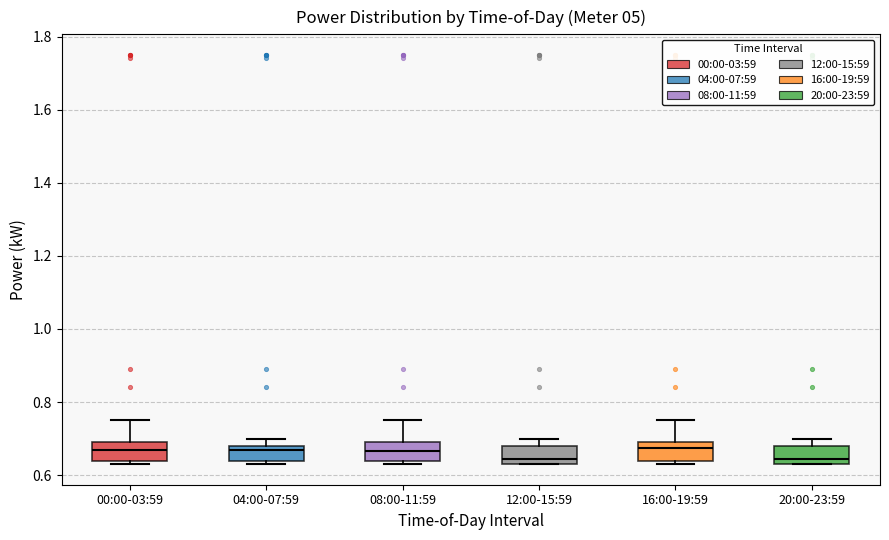

Reading left to right, read every box against the y-axis: the position of its median line, the range the box covers, and the ends of its whiskers. The values are not printed on the chart, so give them approximately, as read against the axis.

00:00-03:59: median 0.68, box 0.64 to 0.70, whiskers 0.64 (just below the box's lower edge) to 0.76
04:00-07:59: median 0.68 (just below the box's upper edge), box 0.64 to 0.68, whiskers 0.64 (just below the box's lower edge) to 0.70
08:00-11:59: median 0.66, box 0.64 to 0.70, whiskers 0.64 (just below the box's lower edge) to 0.76
12:00-15:59: median 0.64 (just above the box's lower edge), box 0.64 to 0.68, whiskers 0.64 to 0.70
16:00-19:59: median 0.68, box 0.64 to 0.70, whiskers 0.64 (just below the box's lower edge) to 0.76
20:00-23:59: median 0.64 (just above the box's lower edge), box 0.64 to 0.68, whiskers 0.64 to 0.70